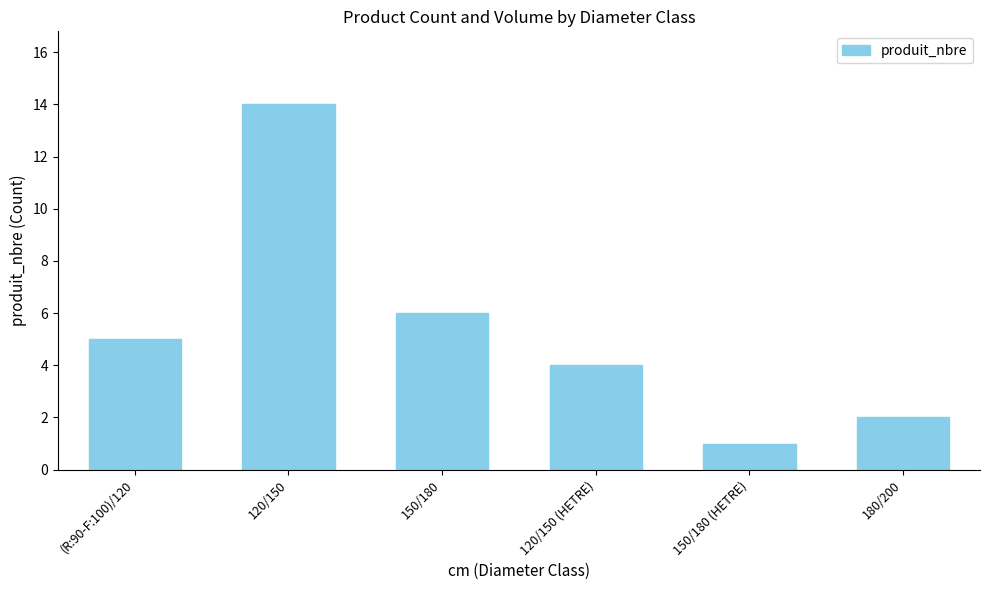

True or false: the data shows 5 at 120/150 (HETRE).

False